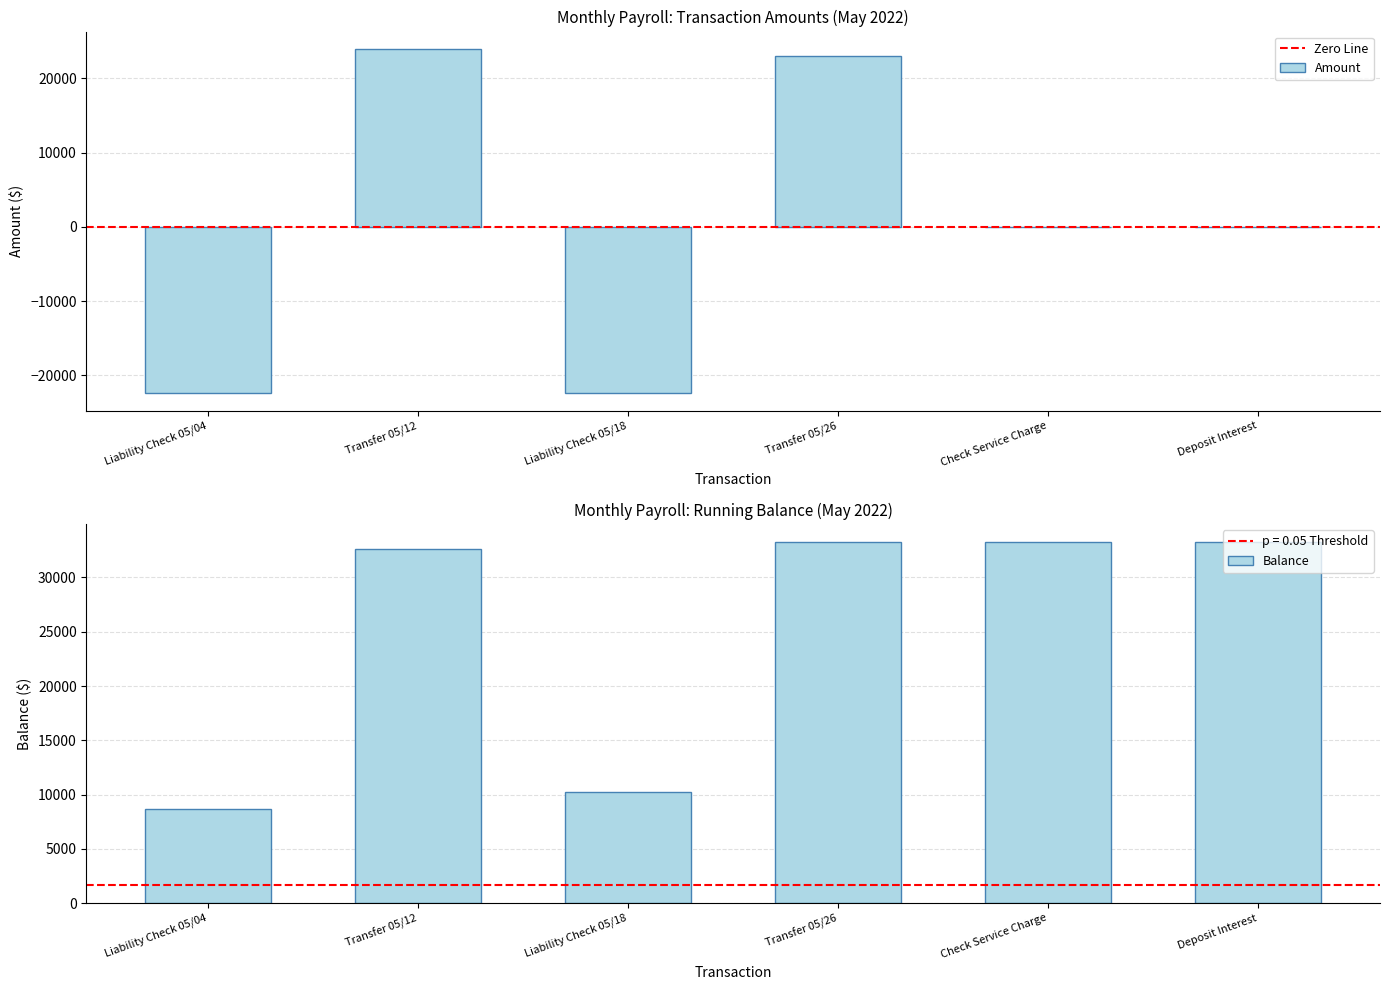

What is the maximum value for Amount?

24000.0